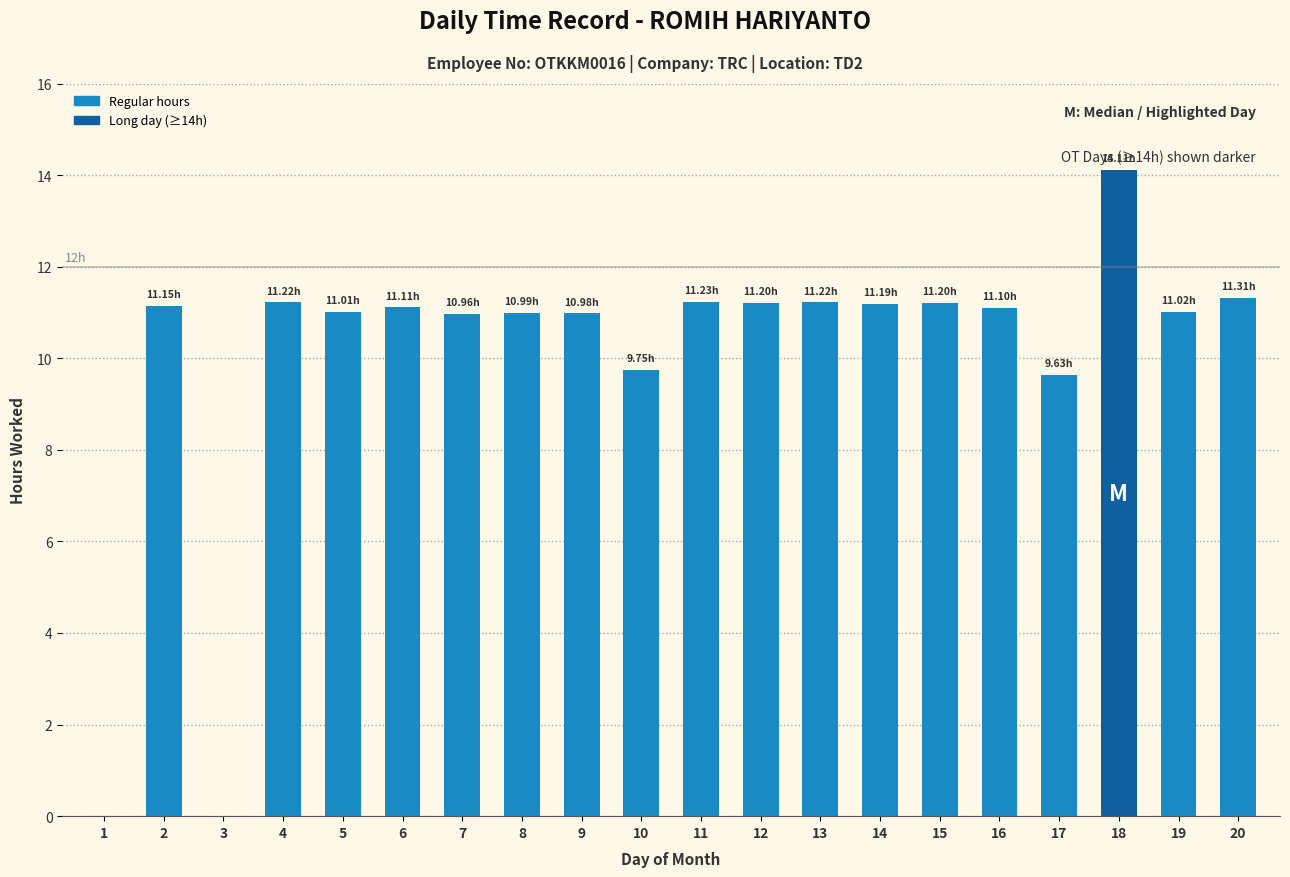

The chart shows a value of 14.1 at 18. True or false?

True